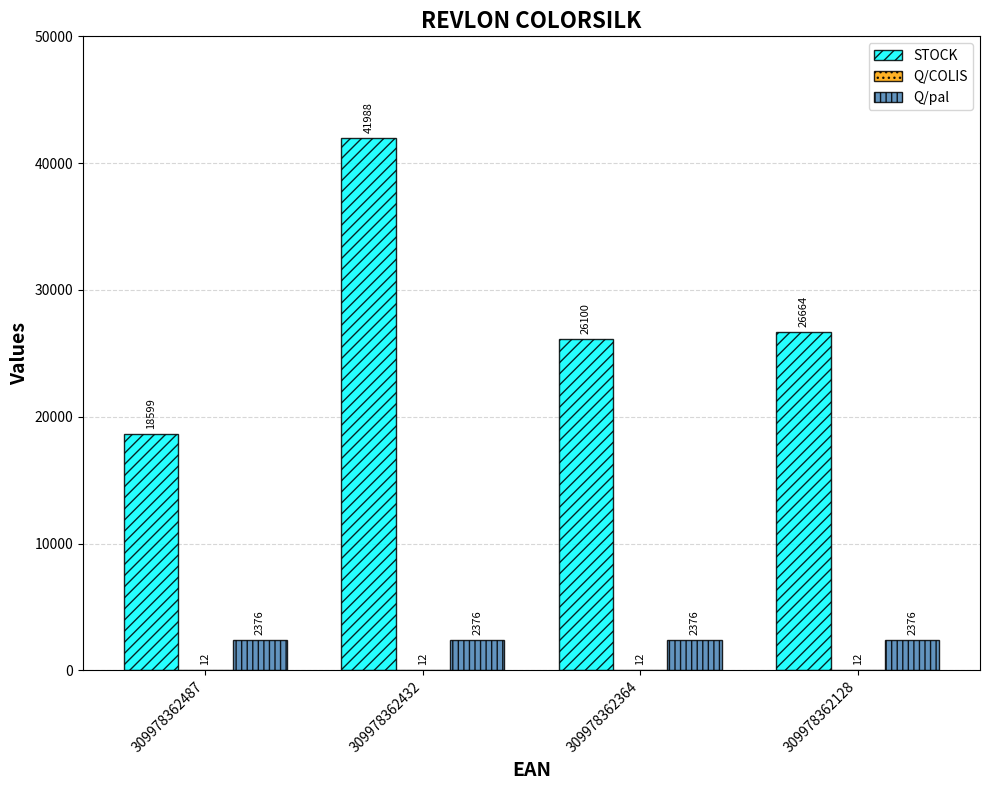

Count the number of categories in the chart.

4